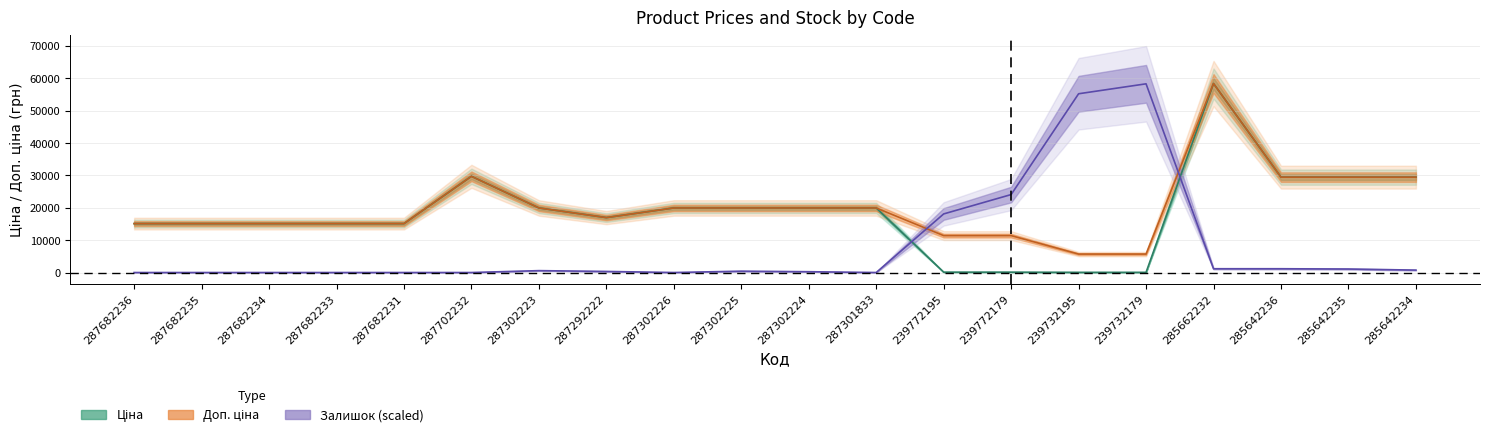

What is the sum of the Доп. ціна values at 239772179 and 287301833?

31374.2